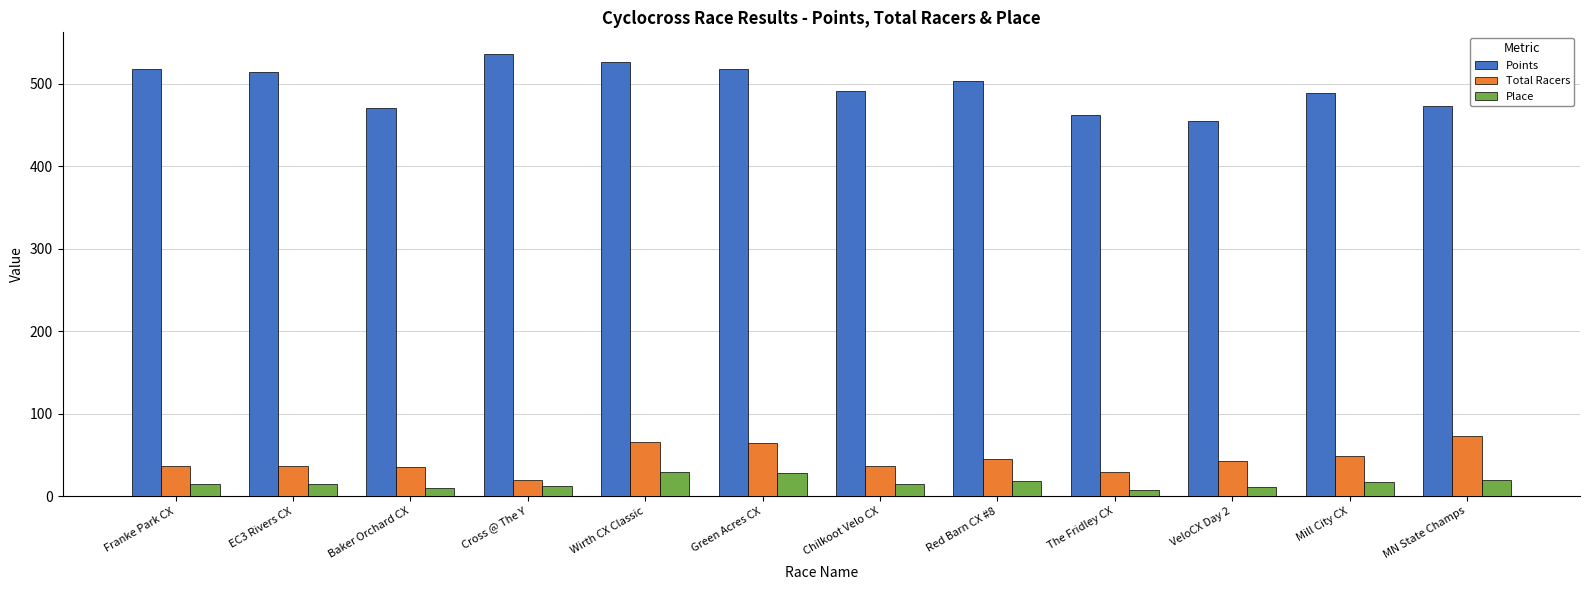

The value of Place at VeloCX Day 2 is 11.0. True or false?

True